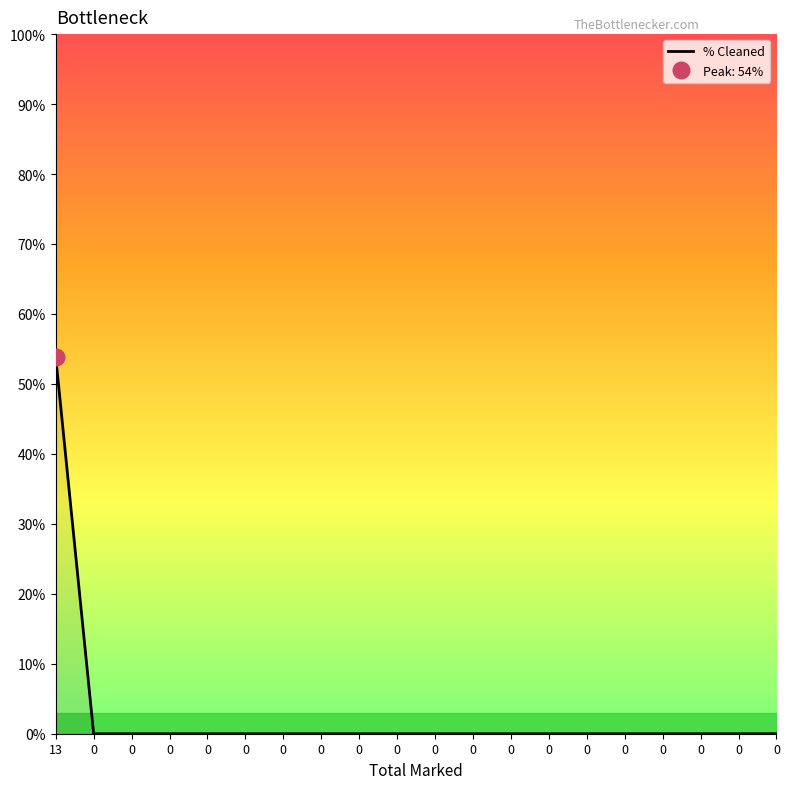

How many lines are shown in the chart?

1